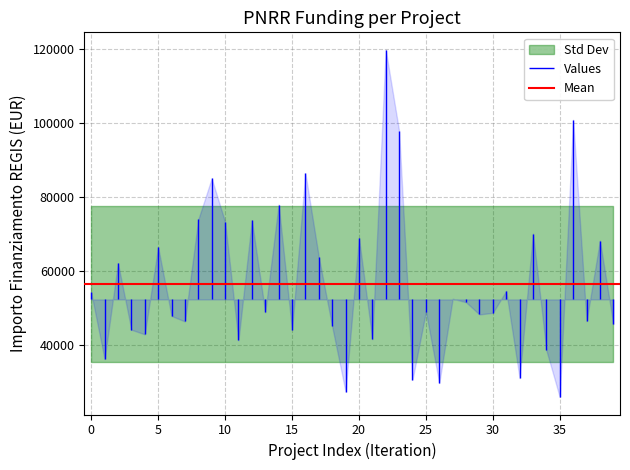

How many points are lower than both their immediate neighbors (excluding endpoints)?

14